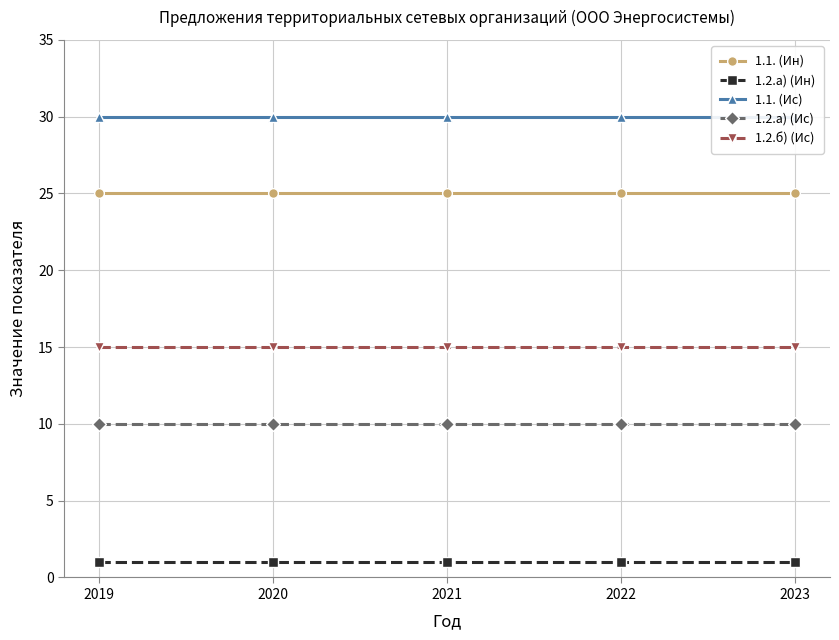

Which series has the largest total across all categories?

1.1. (Ис)